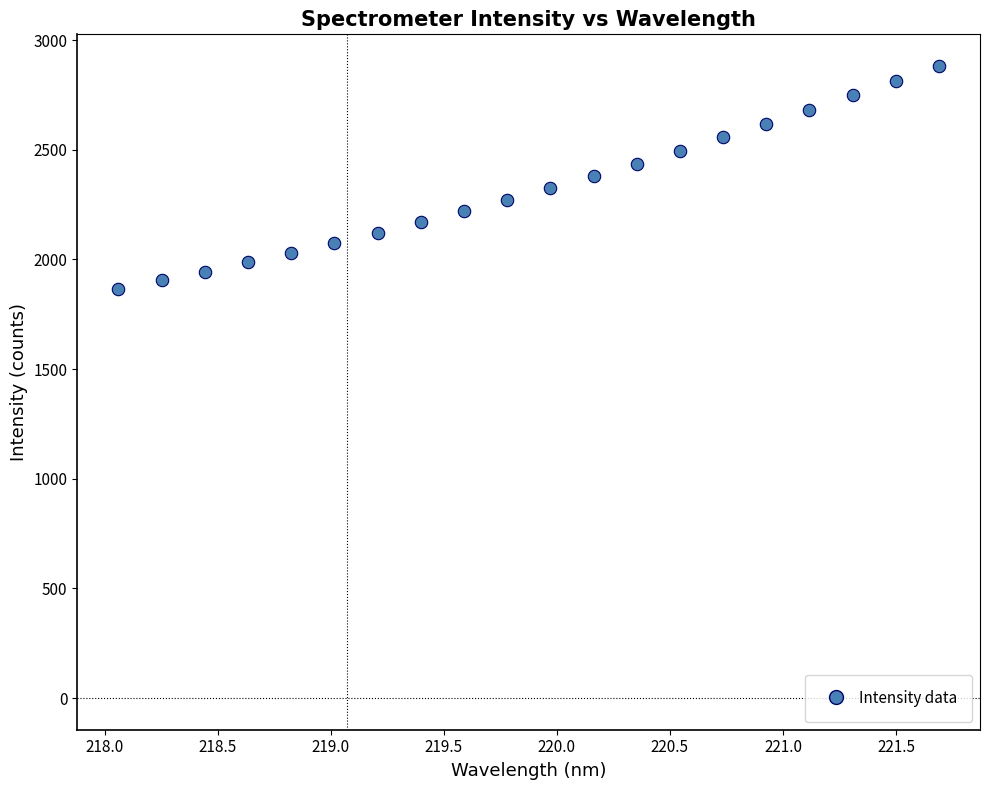

What is the range of X values (max minus min)?

3.6